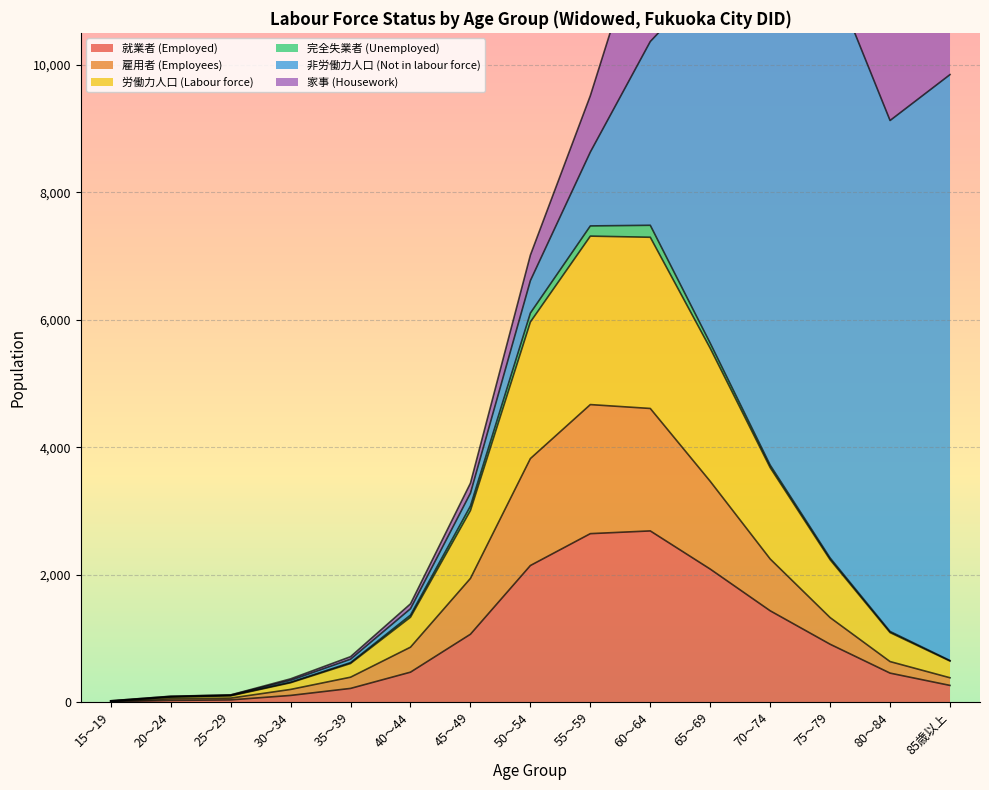

Rank the categories by 雇用者 (Employees) value from lowest to highest.

15～19, 20～24, 25～29, 30～34, 85歳以上, 35～39, 80～84, 40～44, 75～79, 45～49, 70～74, 65～69, 50～54, 60～64, 55～59